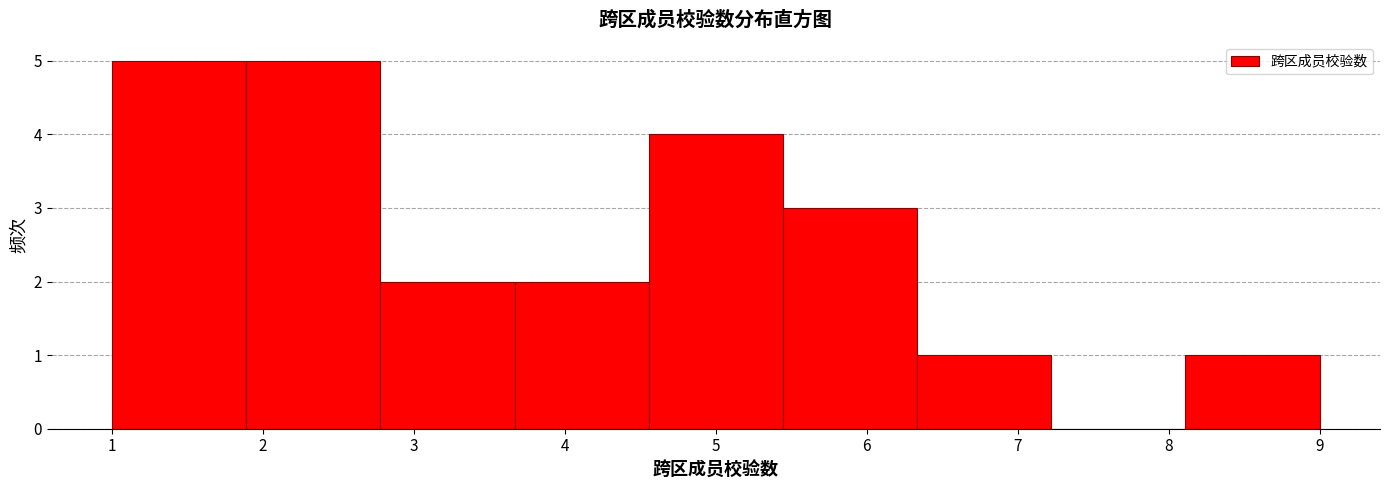

Reading left to right, list every bar in this chart as the range it spans on the x-axis followed by its height. Neither the bar edges nor the heights are printed on the chart, so give them approximately, as read against the axes.

1.0 to 1.9: 5
1.9 to 2.8: 5
2.8 to 3.7: 2
3.7 to 4.6: 2
4.6 to 5.4: 4
5.4 to 6.3: 3
6.3 to 7.2: 1
7.2 to 8.1: 0
8.1 to 9.0: 1